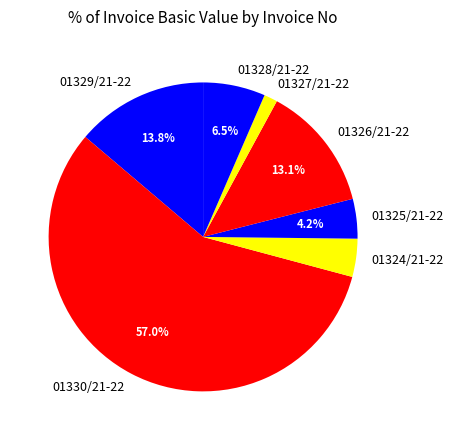

To the nearest percent, what portion does 01324/21-22 represent?

4%